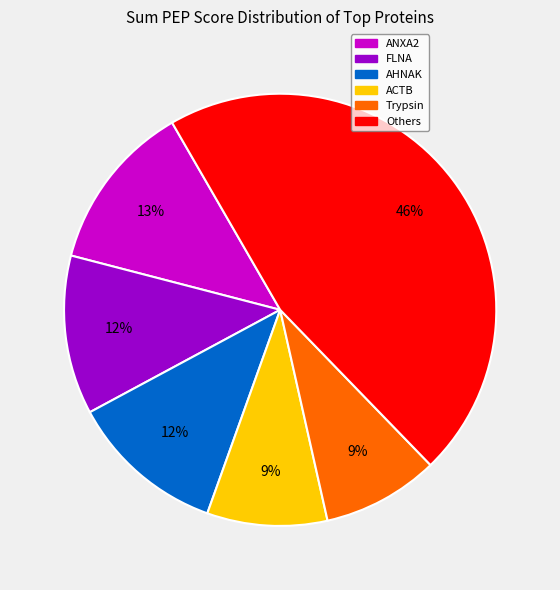

To the nearest percent, what is the average slice percentage?

17%